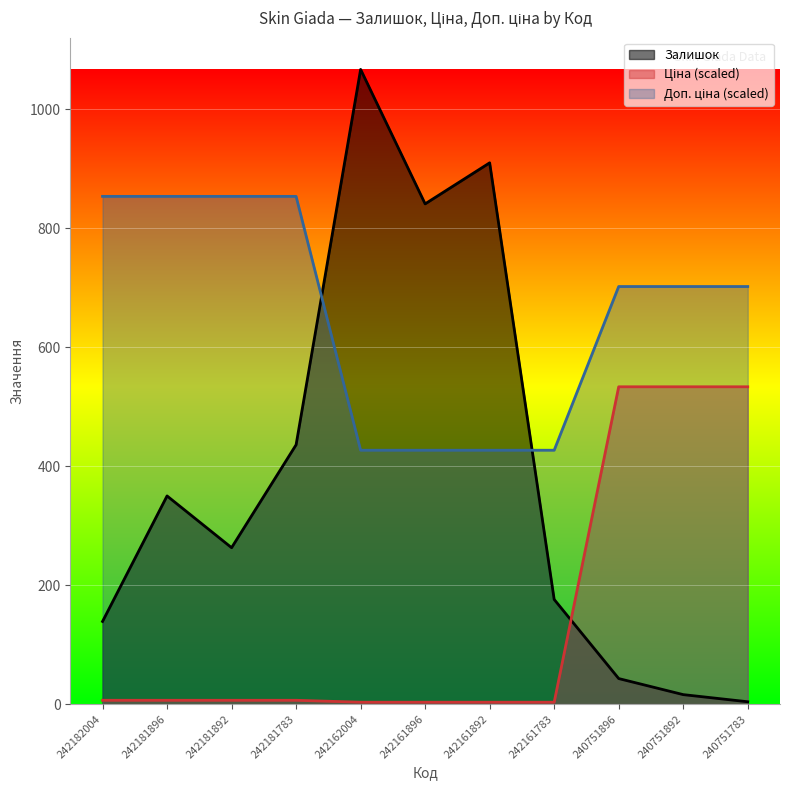

What is the lowest value of the Доп. ціна series?

426.8